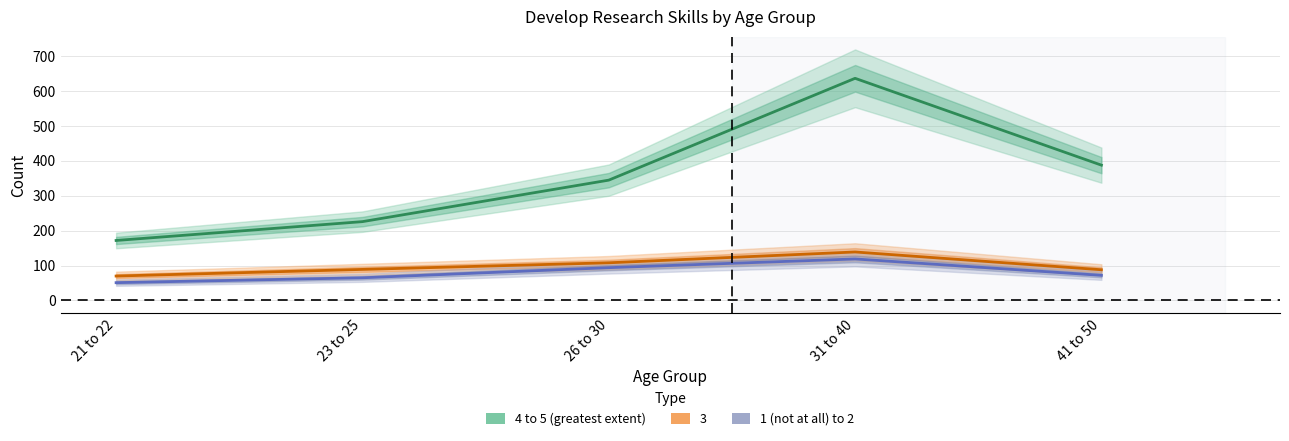

Is the value of 1 (not at all) to 2 at 41 to 50 greater than the value of 4 to 5 (greatest extent) at 21 to 22?

No